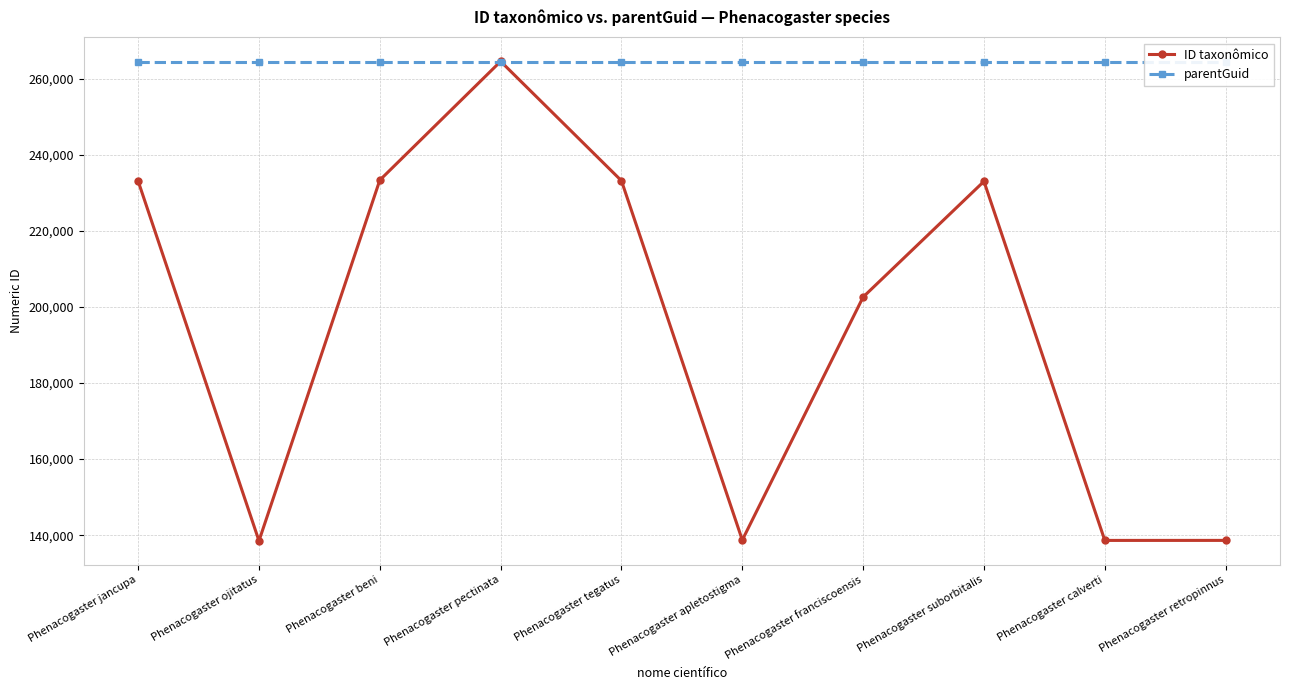

Reading left to right, extract all data points from this chart.

ID taxonômico: 233048	138506	233311	264527	233145	138717	202586	232992	138624	138630
parentGuid: 264292	264292	264292	264292	264292	264292	264292	264292	264292	264292